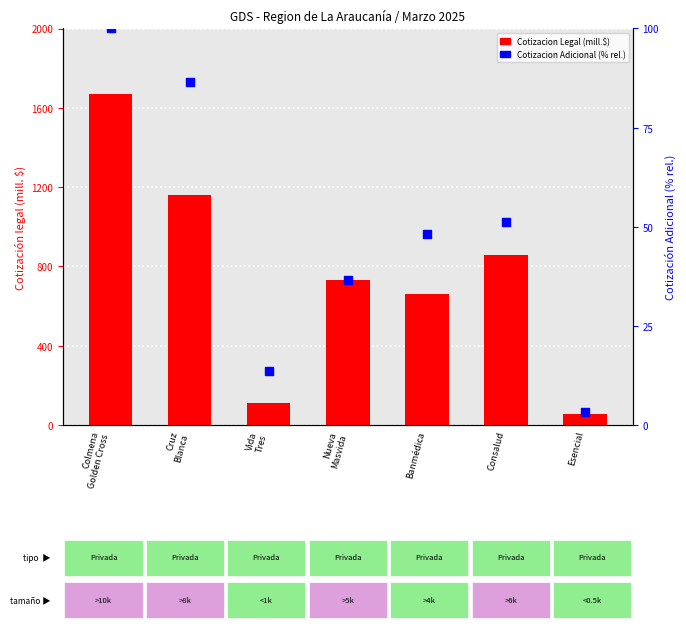

At how many categories does at least one series exceed 1005?

2